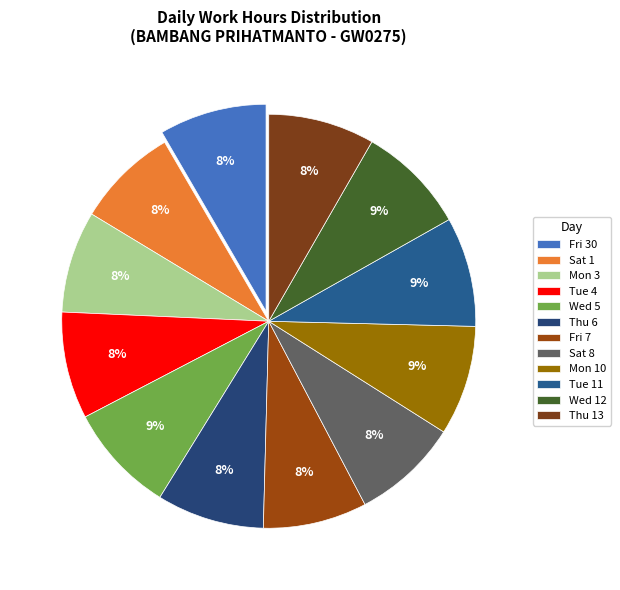

To the nearest percent, what is the average slice percentage?

8%